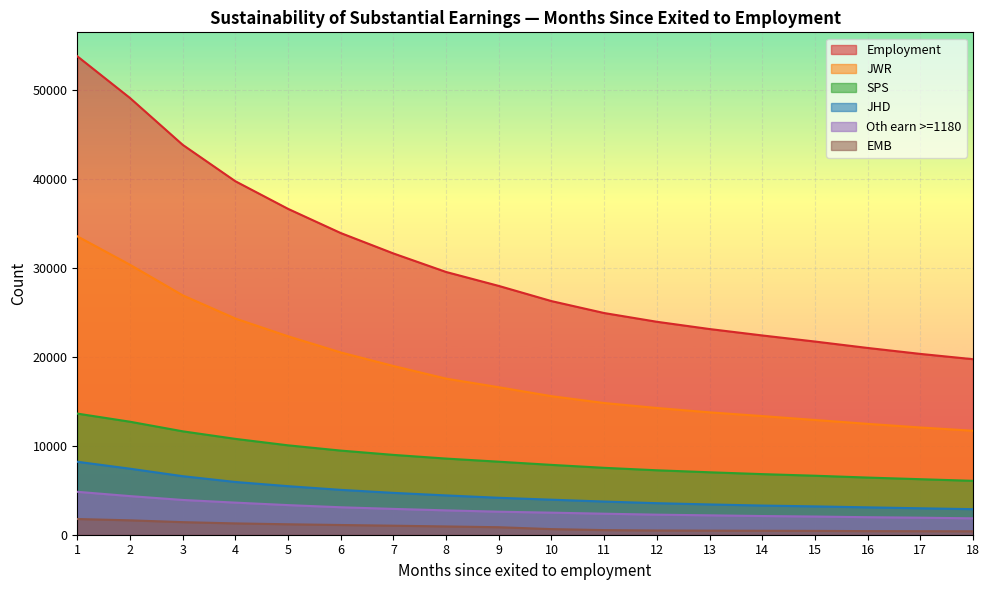

True or false: JHD and Employment cross at least once.

False